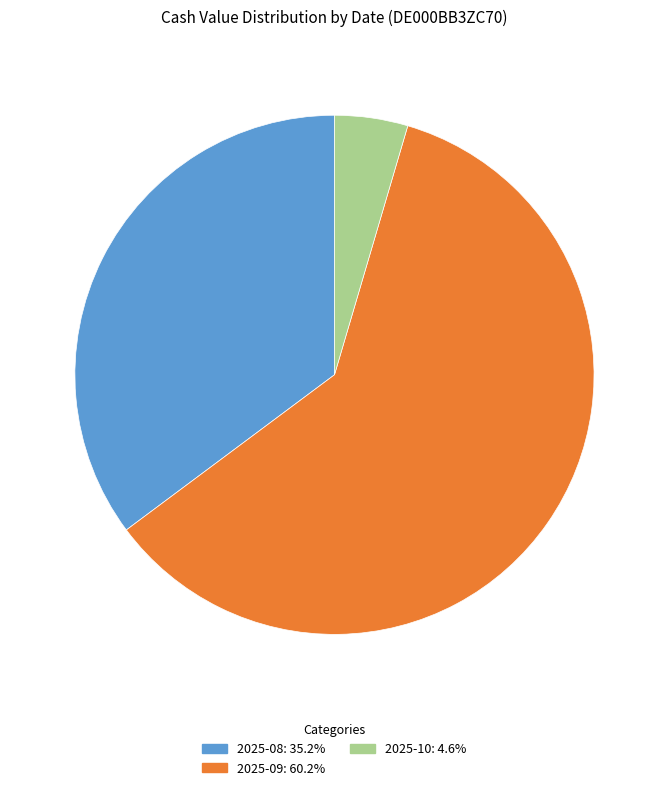

Is there a majority slice in this chart?

Yes